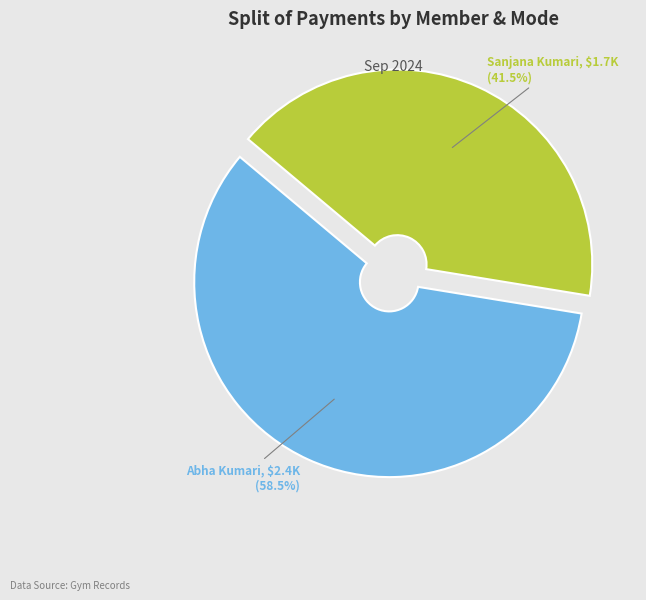

Does any single category account for the majority?

Yes